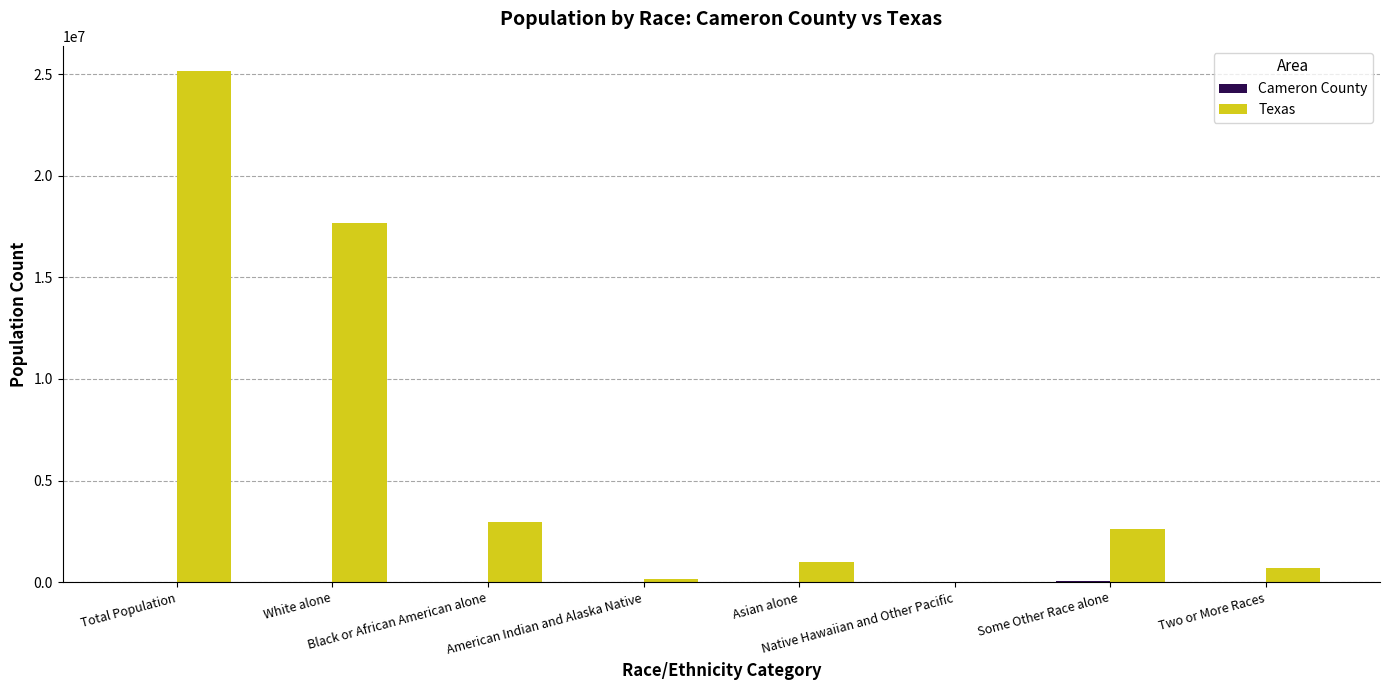

Which series has the largest total across all categories?

Texas